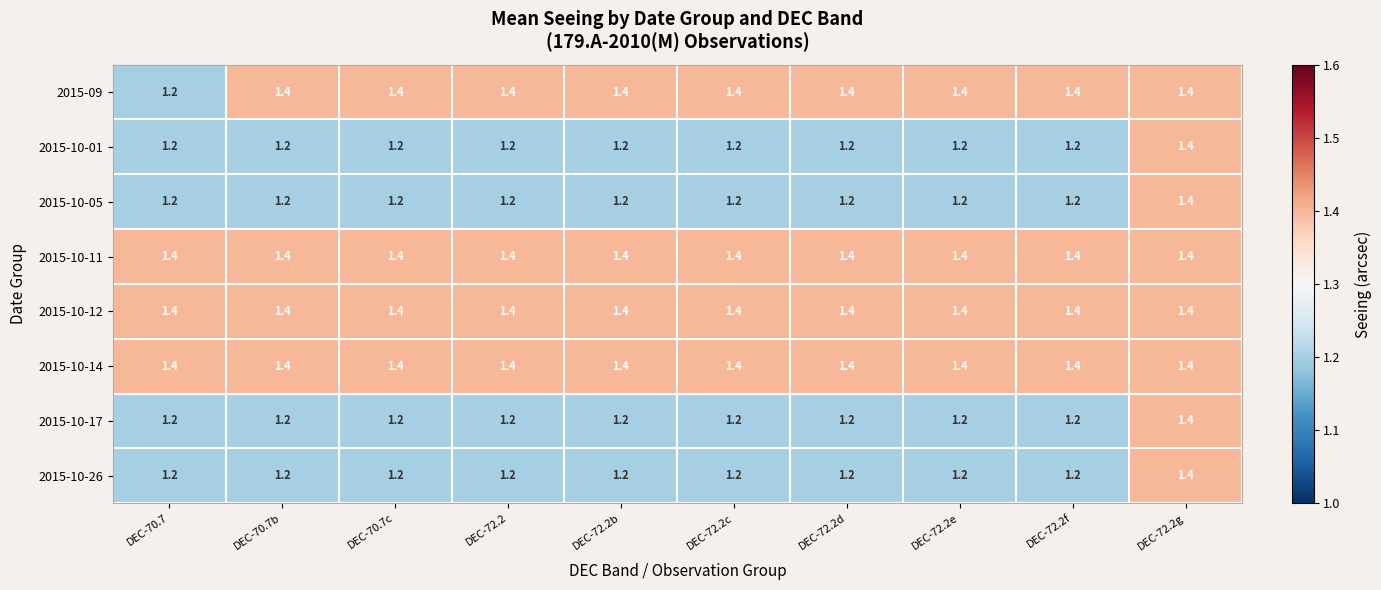

Read the 2015-10-14 value at DEC-72.2d.

1.4